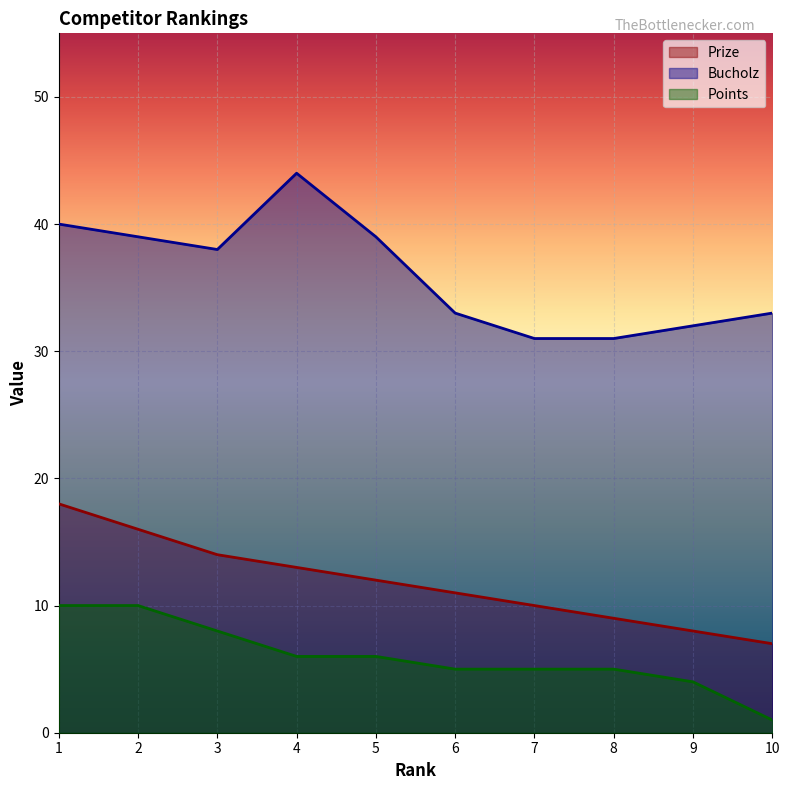

True or false: Points and Bucholz intersect in this chart.

False